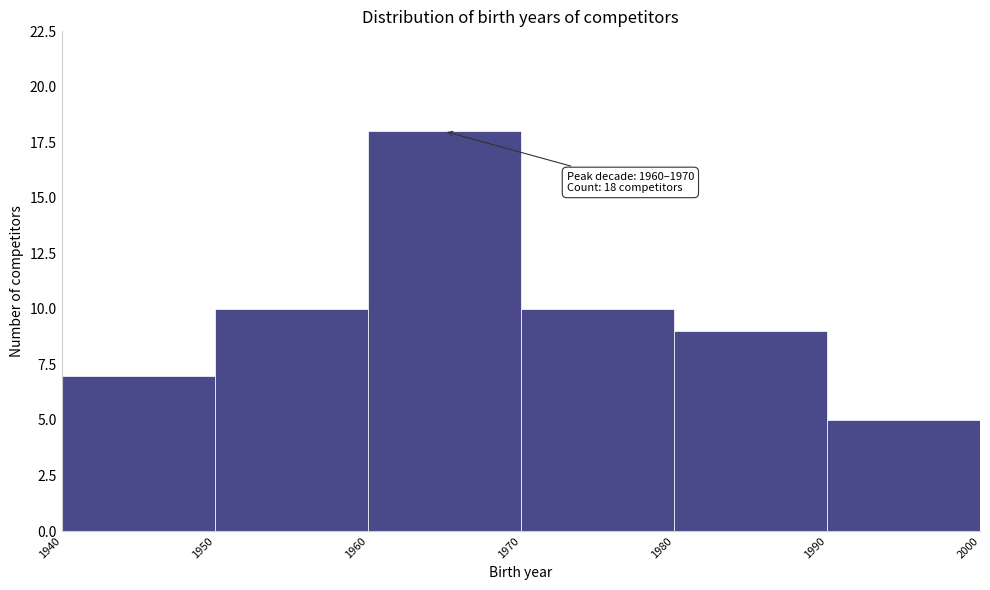

Which range on the x-axis has the tallest bar?

1960 to 1970